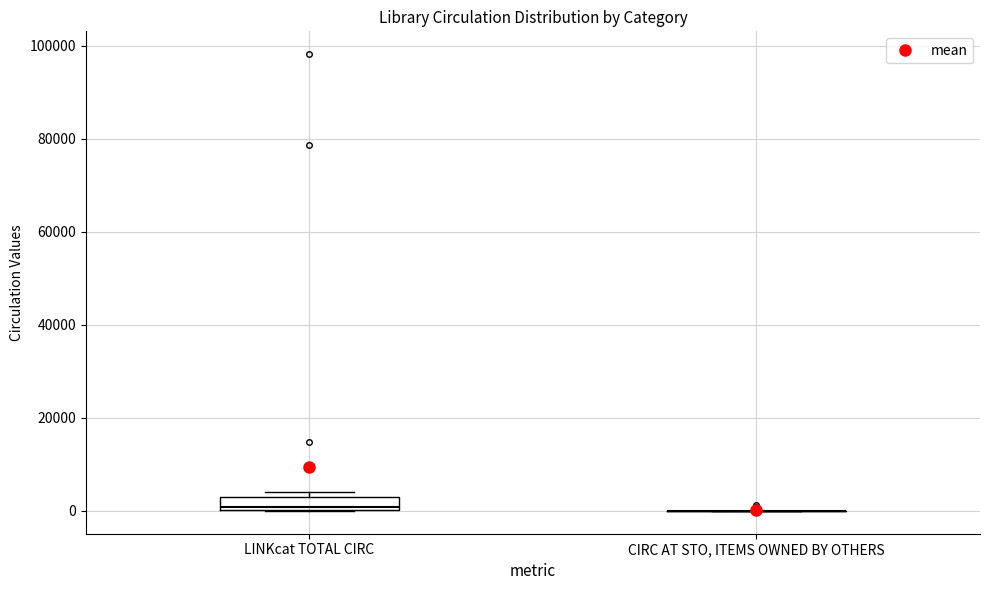

Where is the upper edge of the box for LINKcat TOTAL CIRC on the y-axis? The values are not printed on the chart, so give them approximately, as read against the axis.

4000